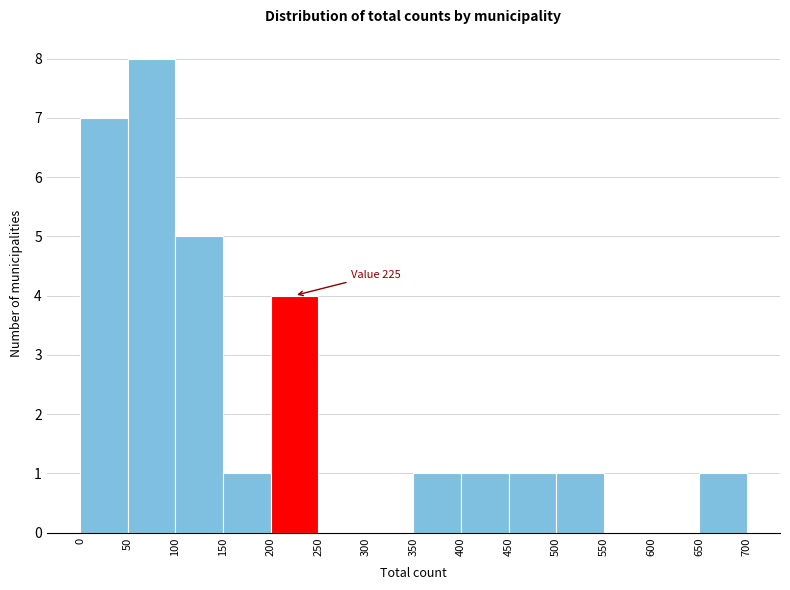

Which range on the x-axis has the tallest bar?

50 to 100